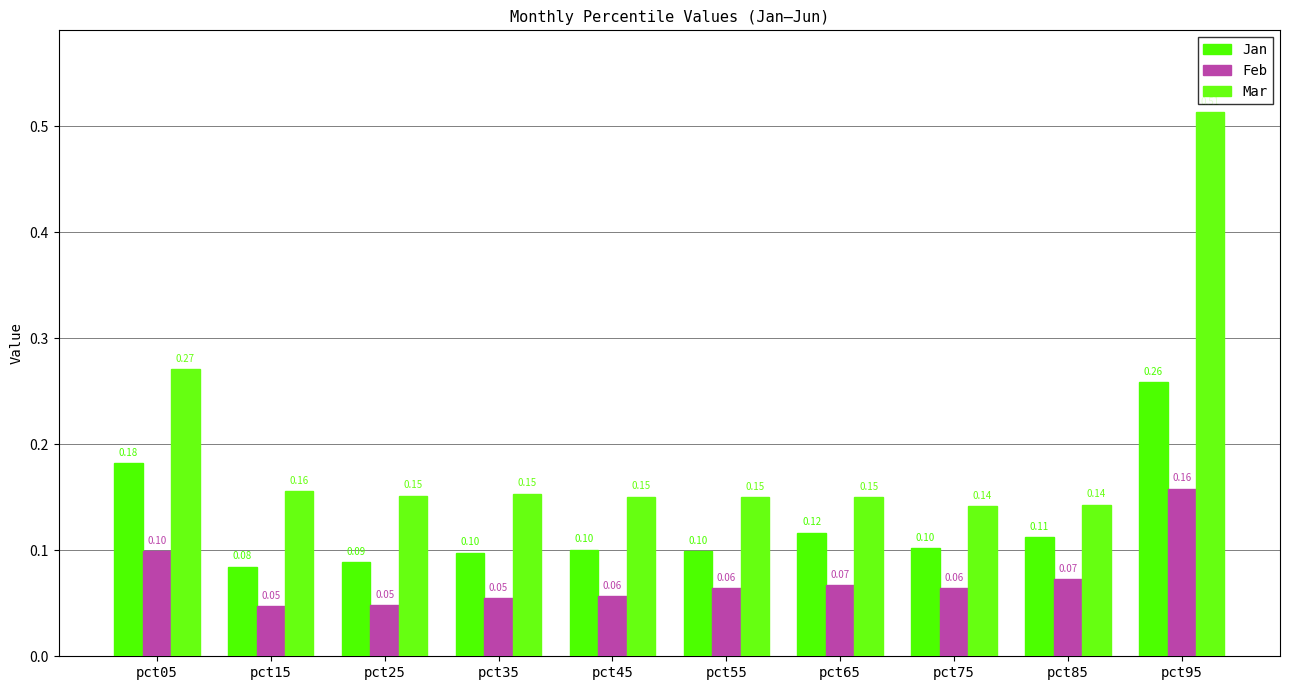

Rank the series by their average value, from lowest to highest.

Feb, Jan, Mar